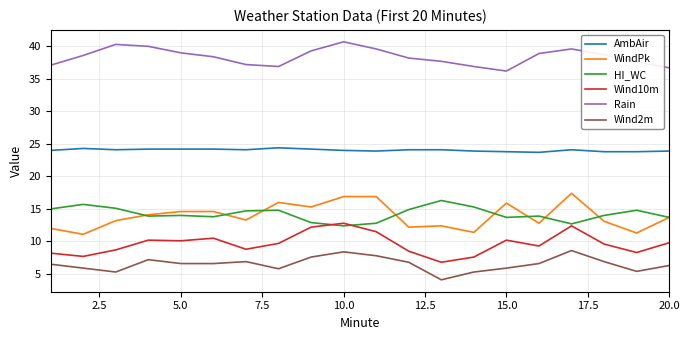

What is the greatest value displayed?

40.7